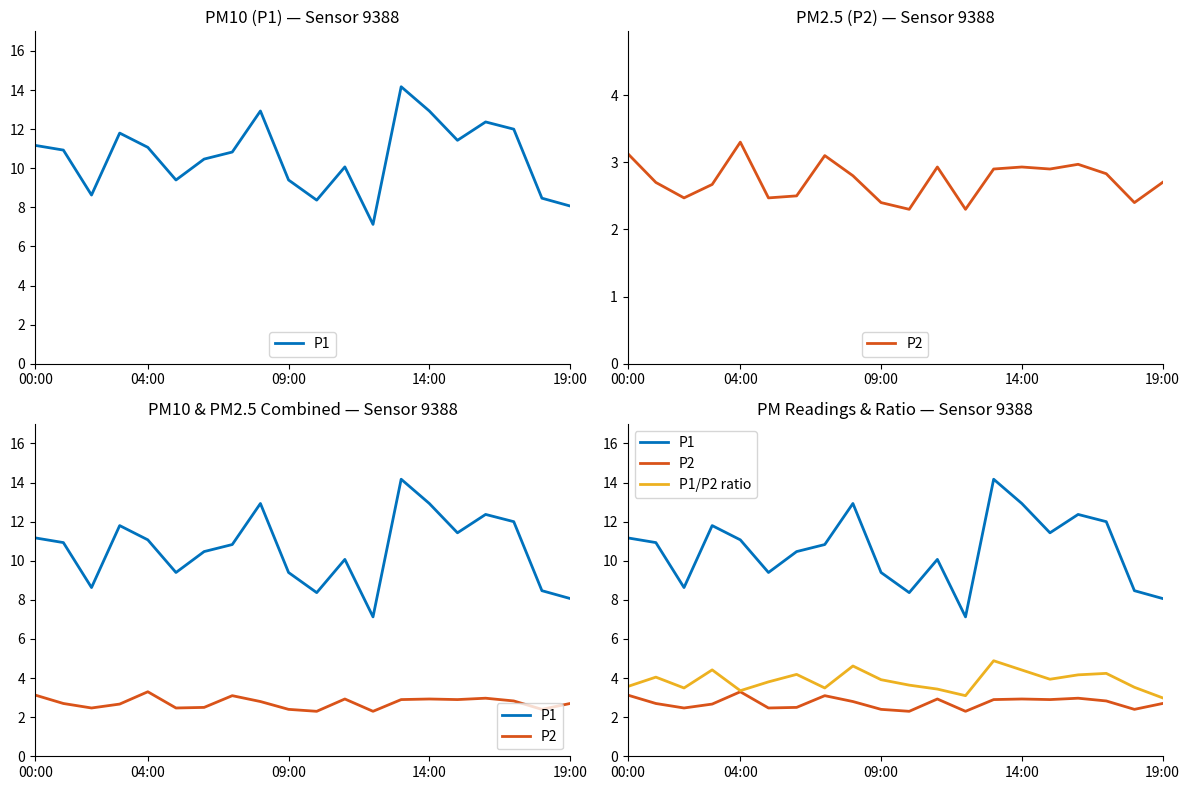

What is the average value of the P1 series?

10.6